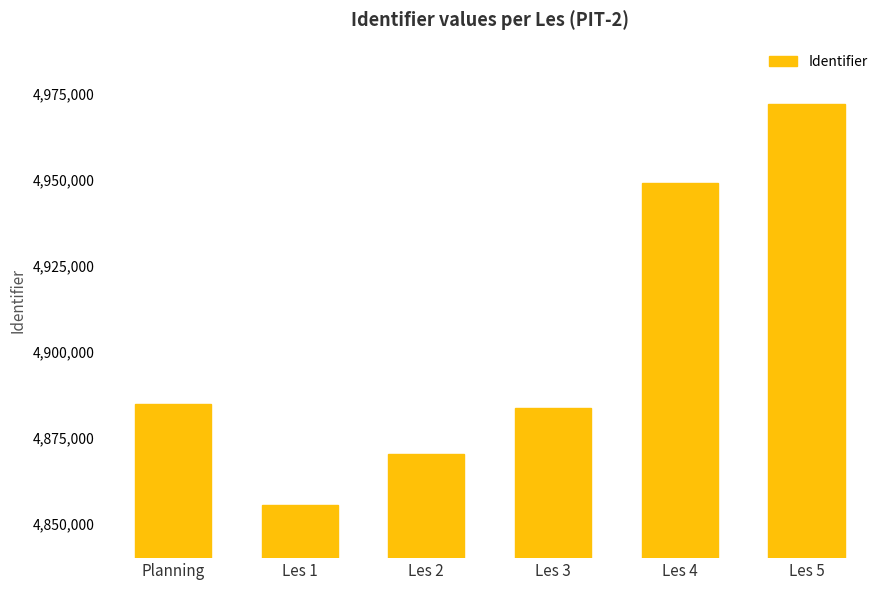

Reading right to left, extract all data points from this chart.

4972096	4949216	4883713	4870314	4855342	4884878